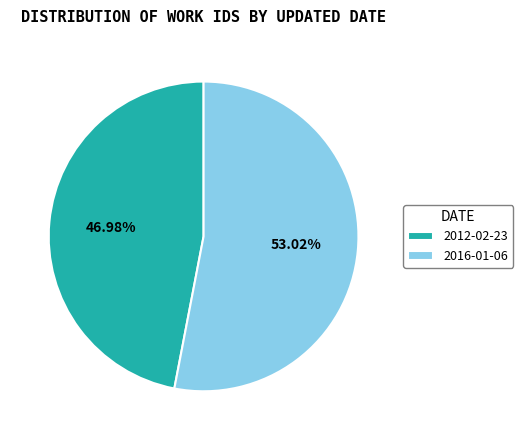

Is the sum of 2016-01-06 and 2012-02-23 greater than half?

Yes